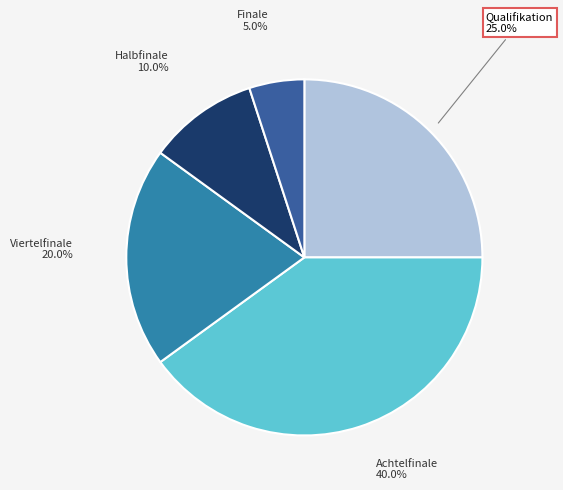

What is the ratio of the value at Viertelfinale to the value at Qualifikation?

0.8